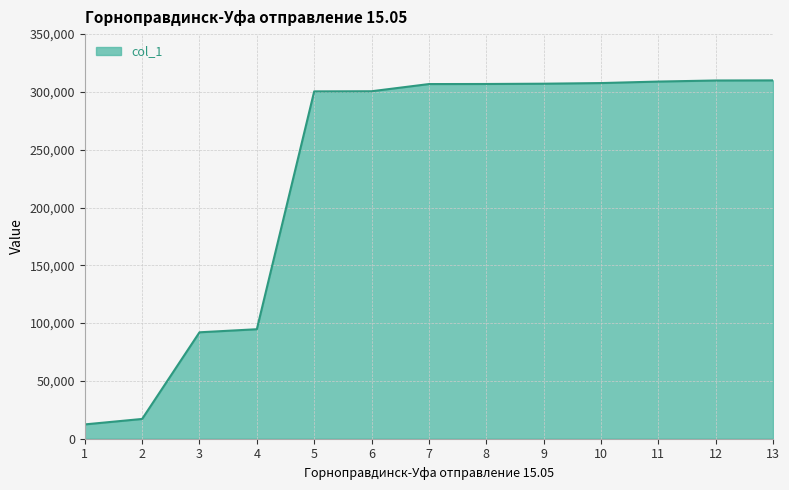

What is the difference between the values at 10 and 8?

793